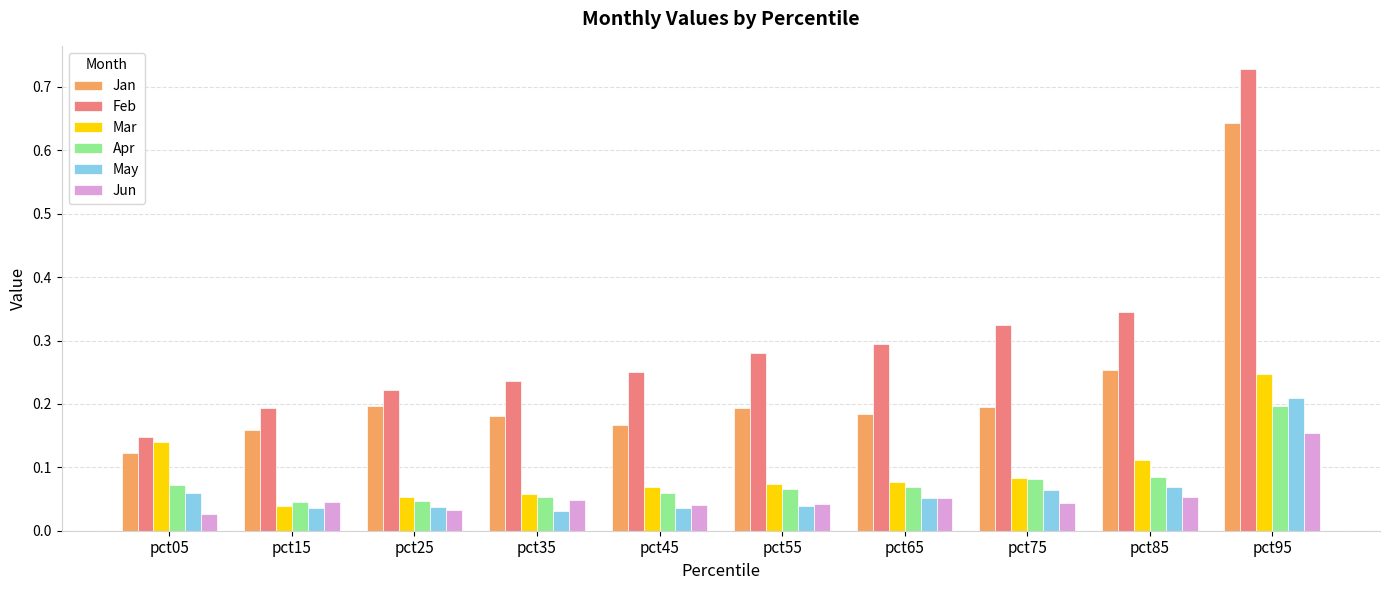

At which category is the sum across all series the highest?

pct95